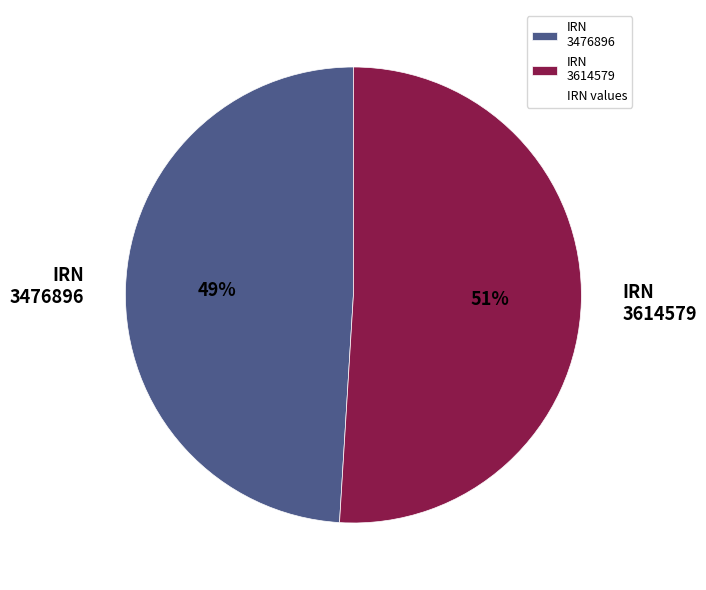

How many segments does this pie chart have?

2